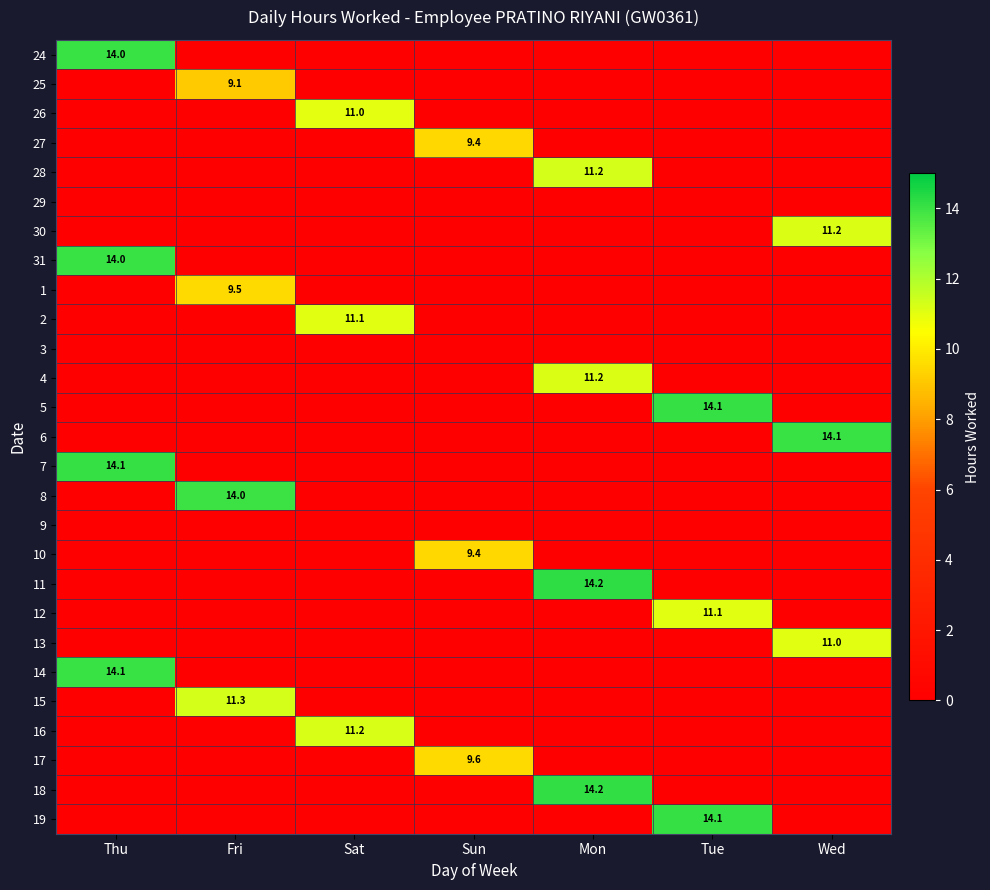

True or false: 31 has a value of 14.0 at Thu.

True